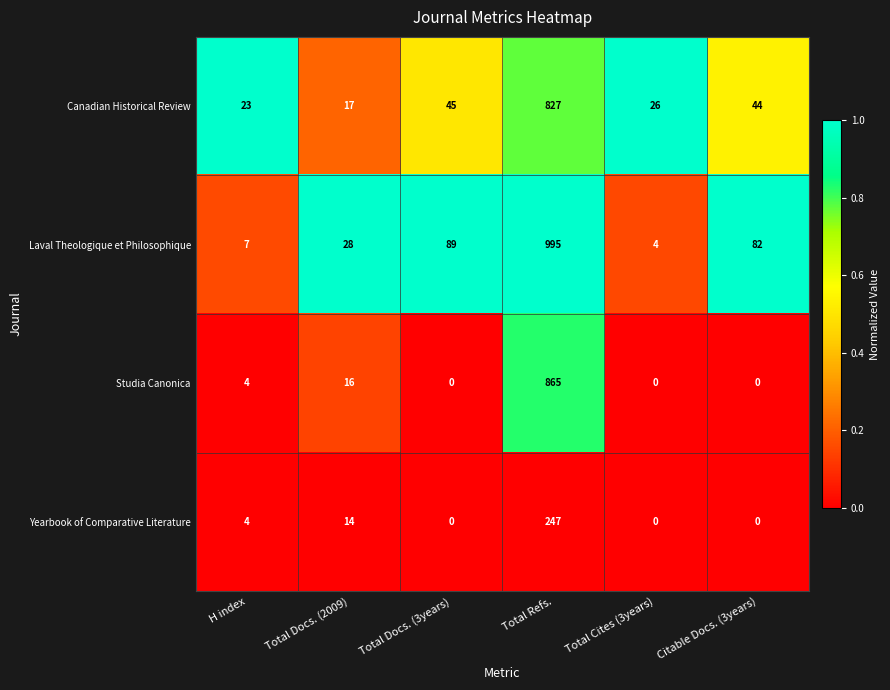

What is the sum of all Laval Theologique et Philosophique values?

1205